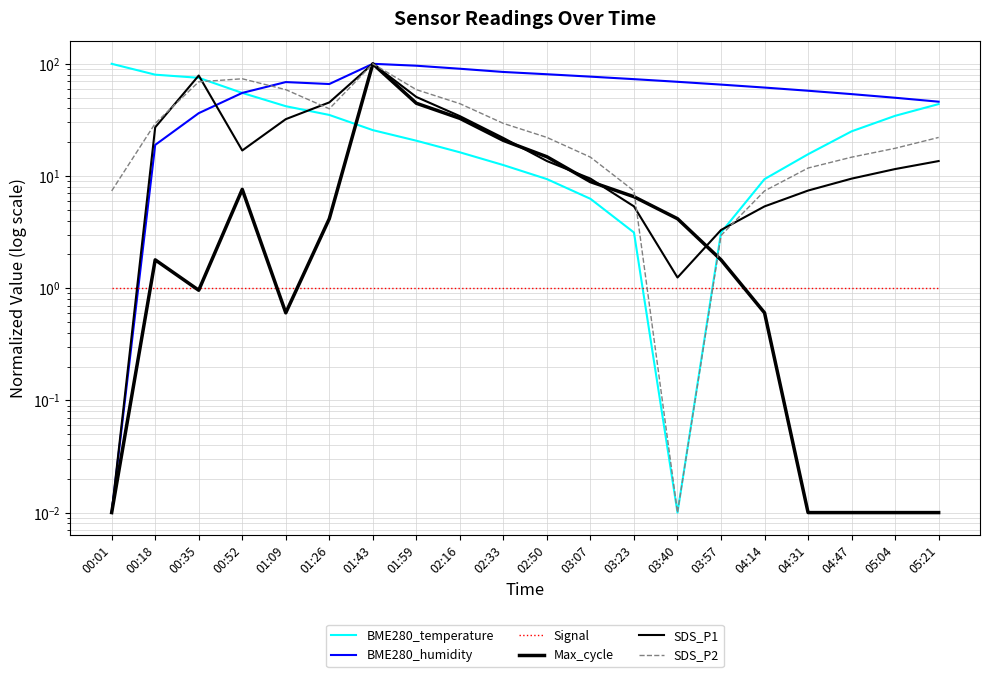

What is the maximum value shown in the chart?

100.0